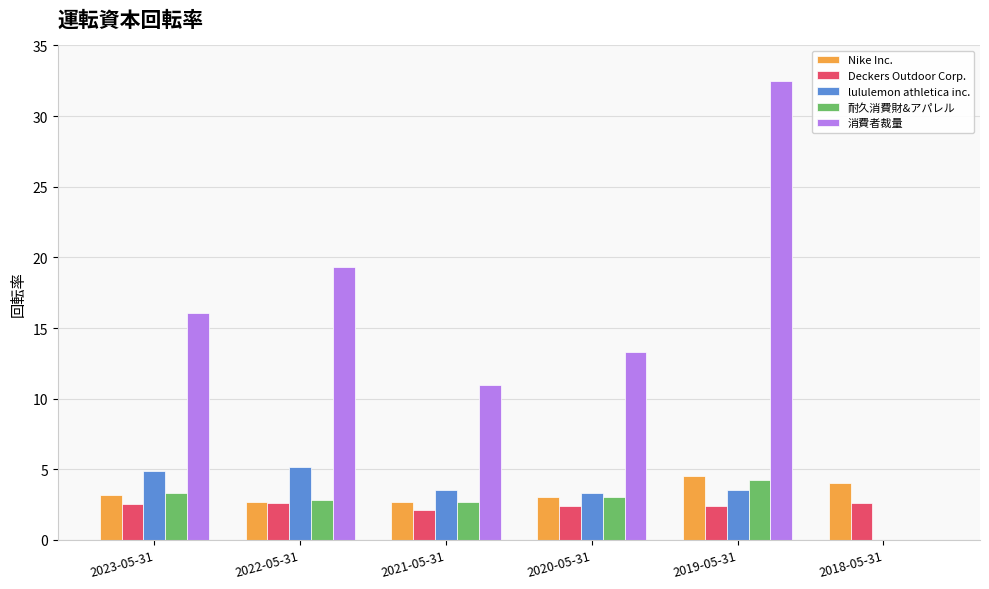

What value does the Nike Inc. series have at 2021-05-31?

2.7